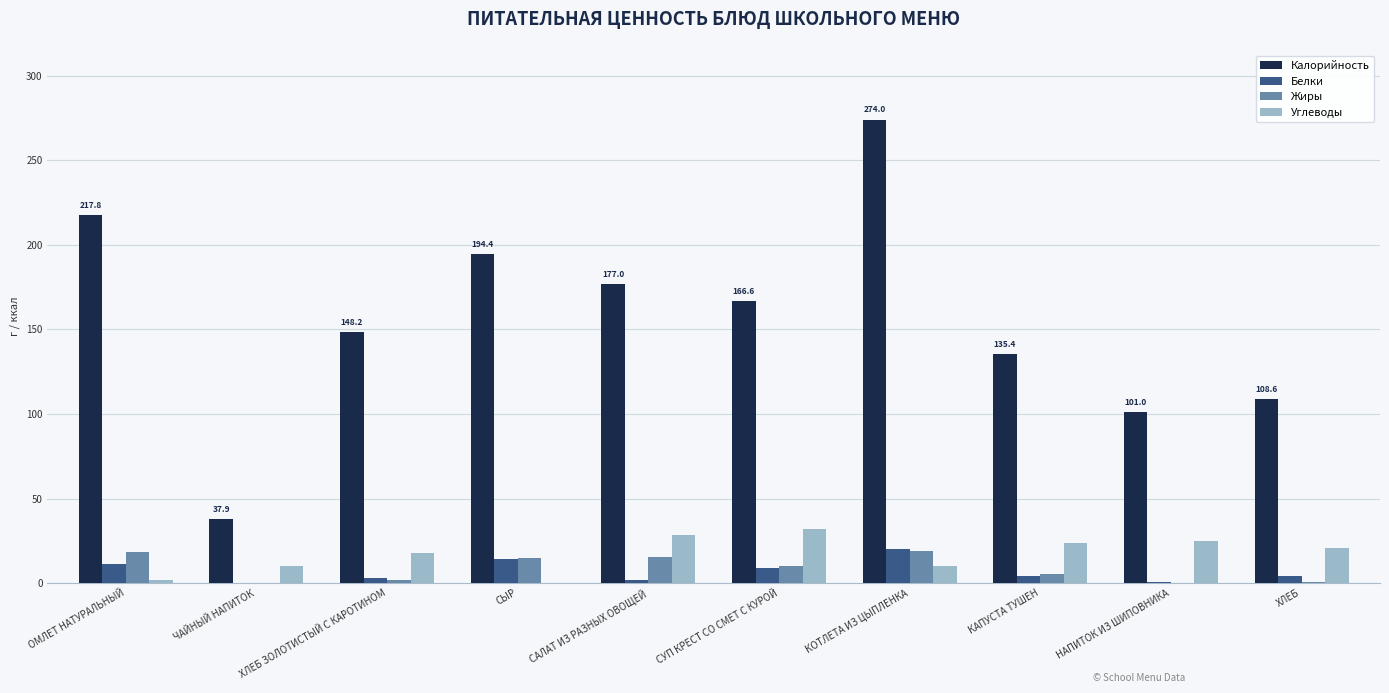

The Белки series shows 4.3 at КАПУСТА ТУШЕН. True or false?

True